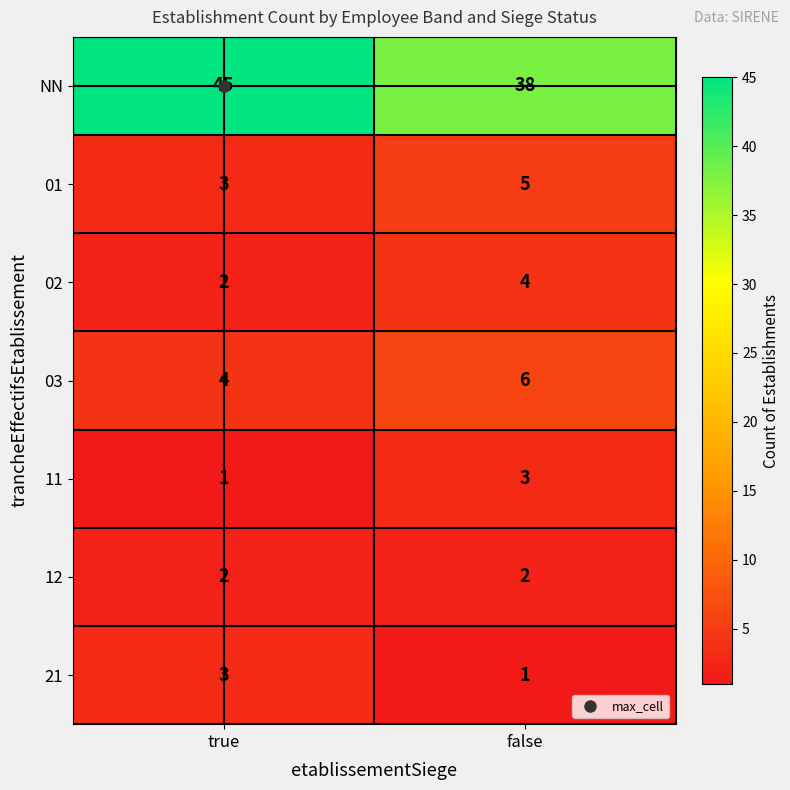

At which category is the sum across all series the highest?

true